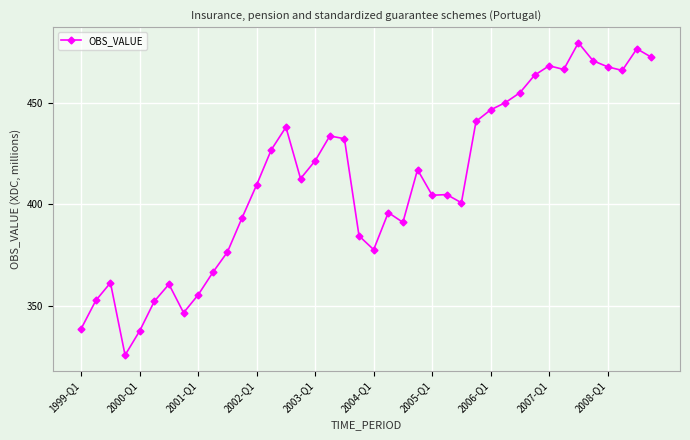

What is the maximum value shown in the chart?

479.4